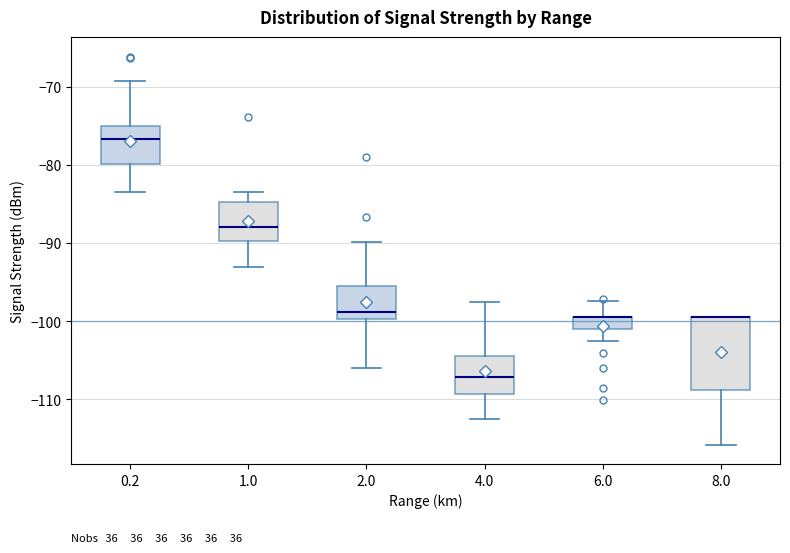

Which box is the tallest, from its lower edge to its upper edge?

8.0